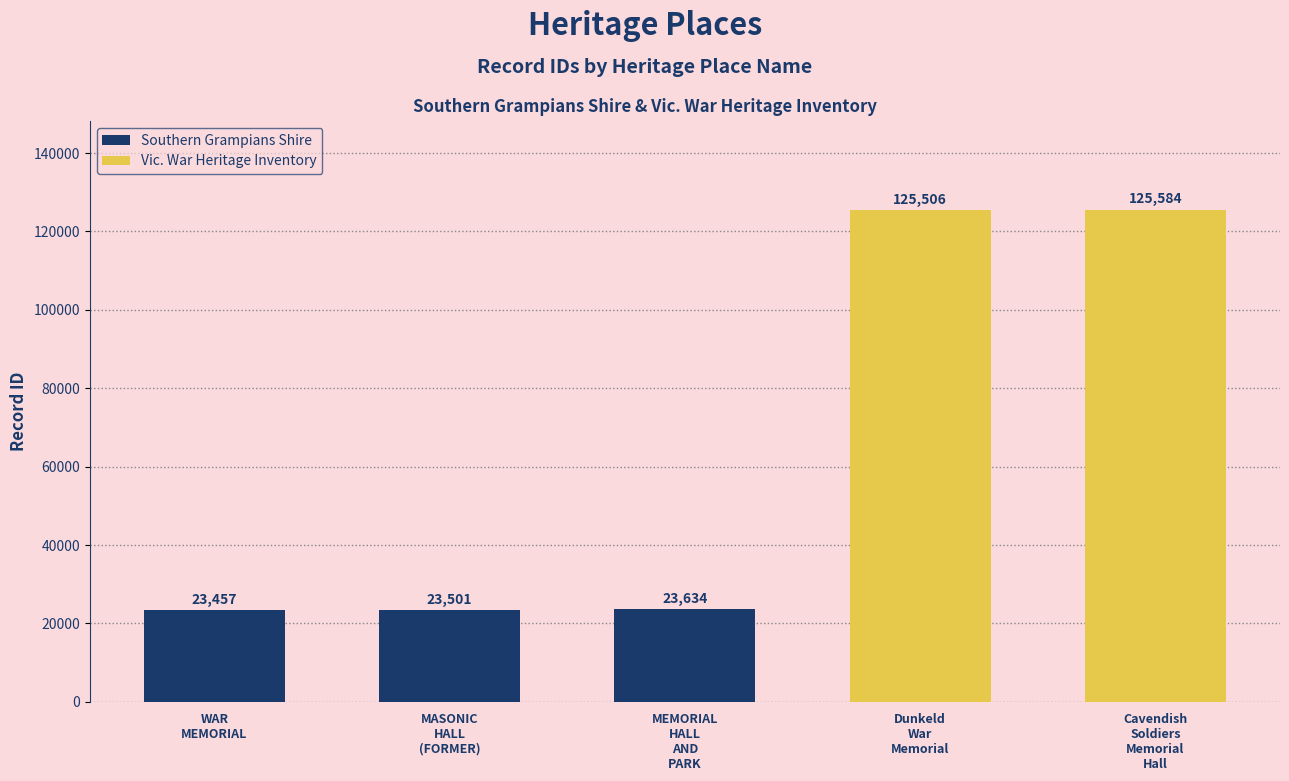

Reading left to right, extract all data points from this chart.

WAR MEMORIAL=23457	MASONIC HALL (FORMER)=23501	MEMORIAL HALL AND PARK=23634	Dunkeld War Memorial=125506	Cavendish Soldiers Memorial Hall=125584